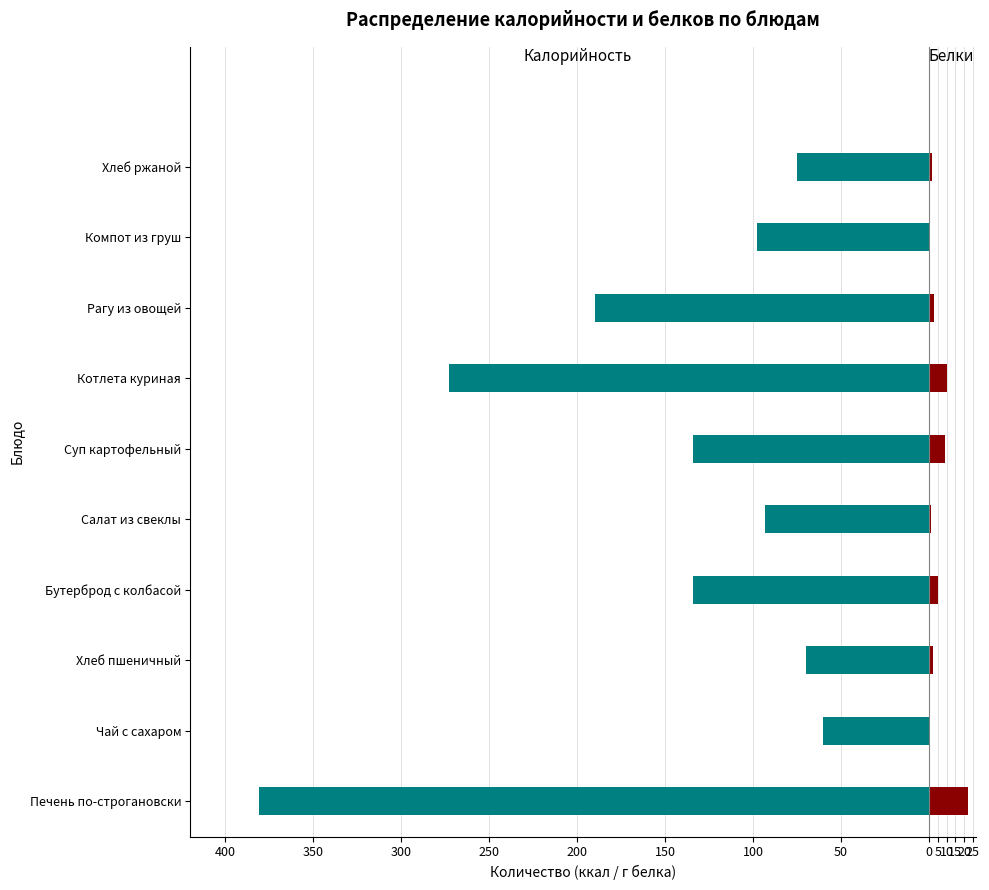

How many bars are there in total?

20